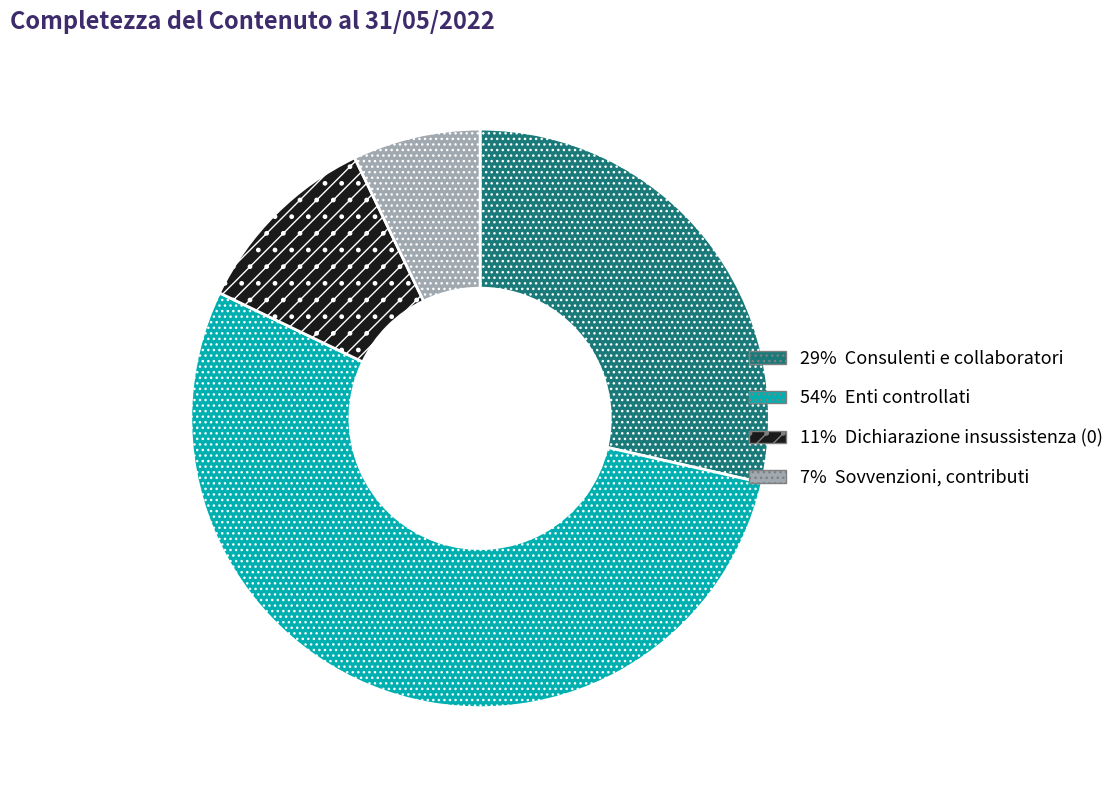

Is there any slice that represents more than half of the pie?

Yes